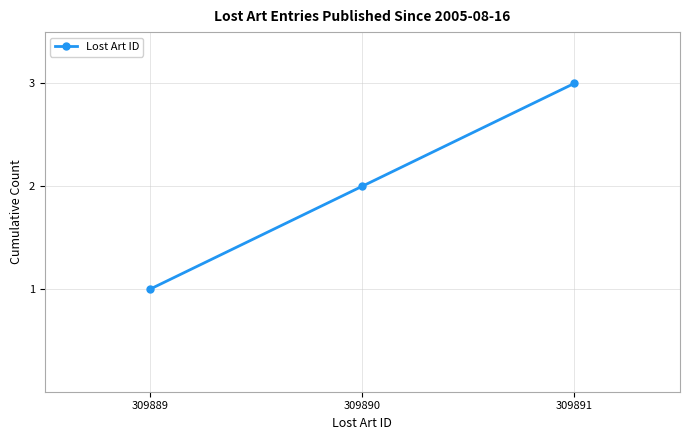

What is the greatest value displayed?

3